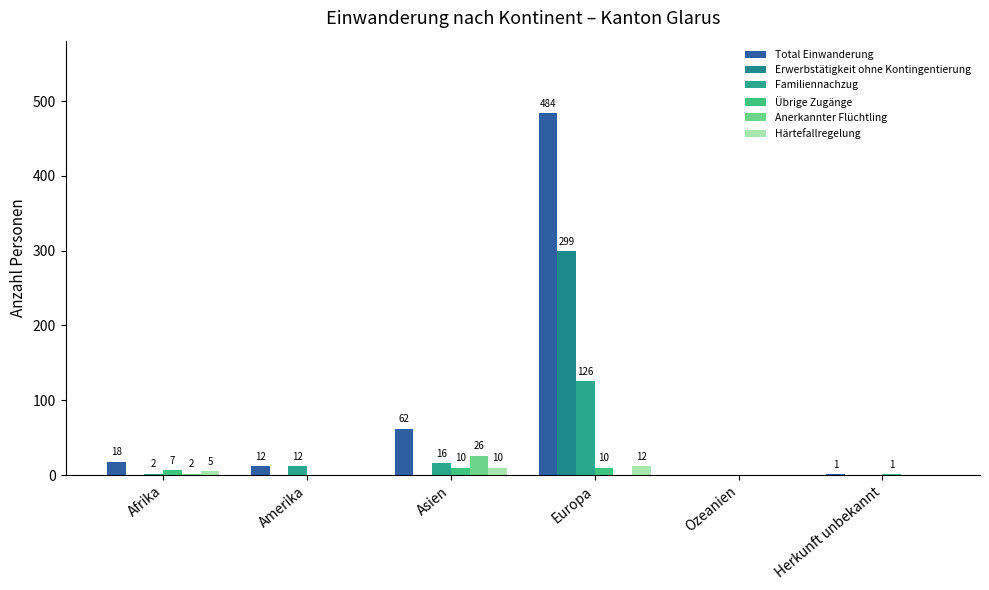

Count the number of data series in this chart.

6